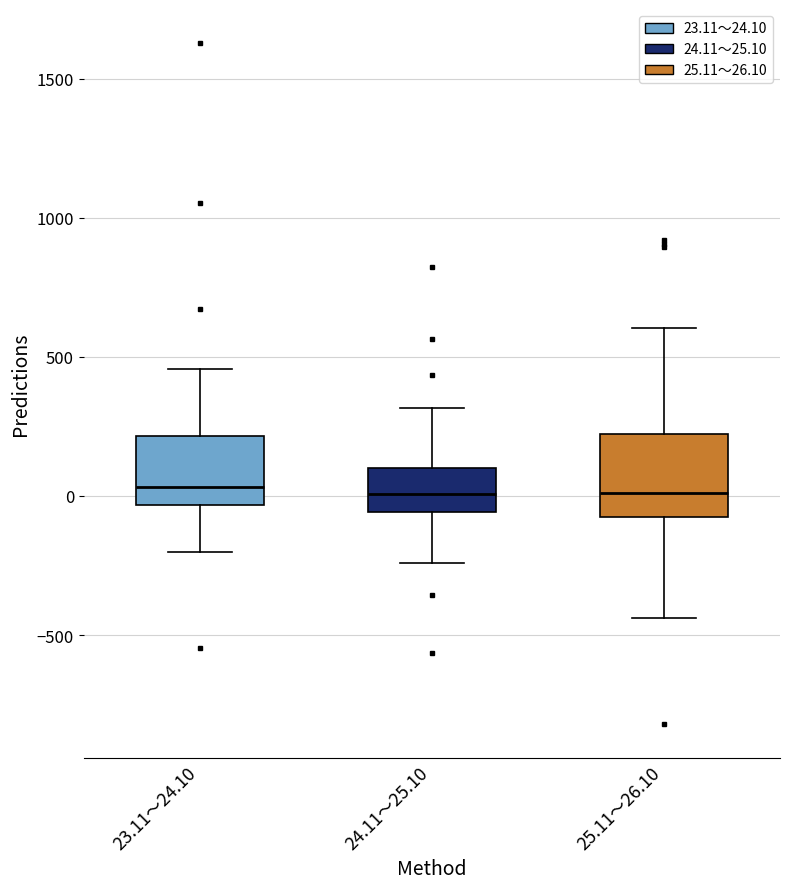

Reading left to right, transcribe this box plot: for each box, give where its median line is, the range the box spans, and where its two whiskers end, as read against the y-axis. The values are not printed on the chart, so give them approximately, as read against the axis.

23.11～24.10: median 50, box -50 to 200, whiskers -200 to 450
24.11～25.10: median 0, box -50 to 100, whiskers -250 to 300
25.11～26.10: median 0, box -100 to 200, whiskers -450 to 600